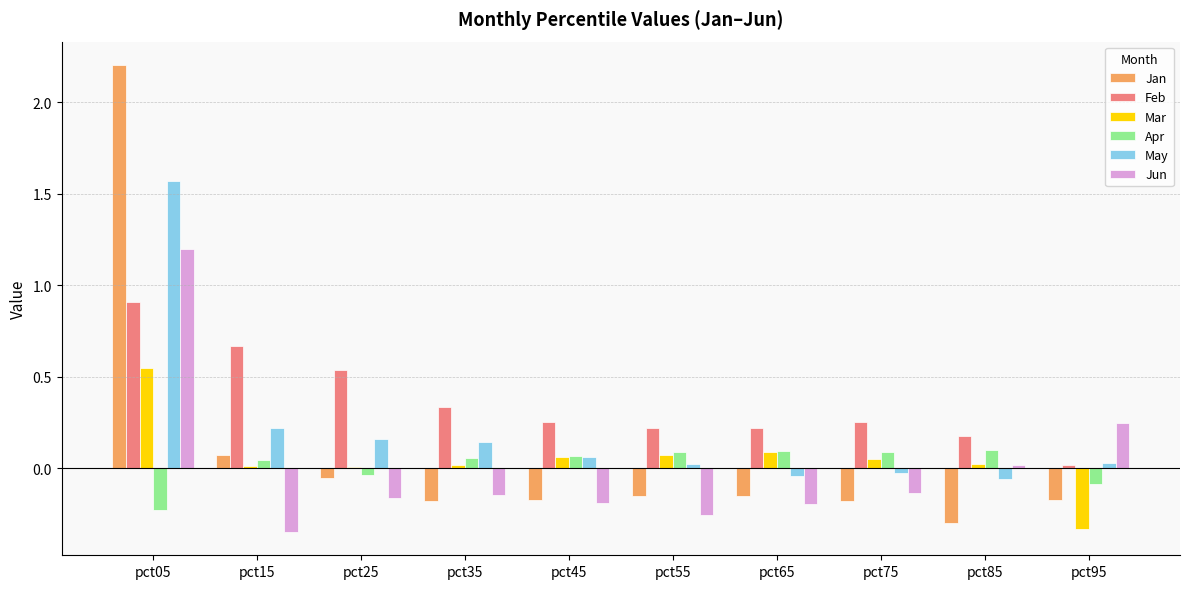

Which series has the largest total across all categories?

Feb